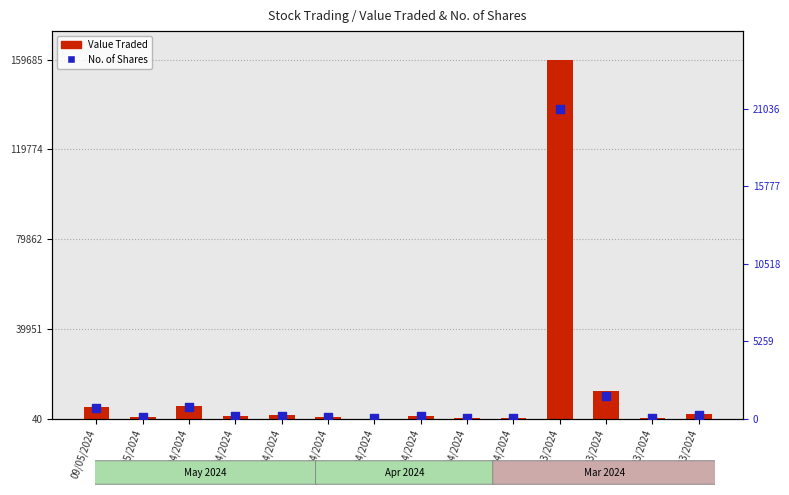

At how many categories does at least one series exceed 84340?

1